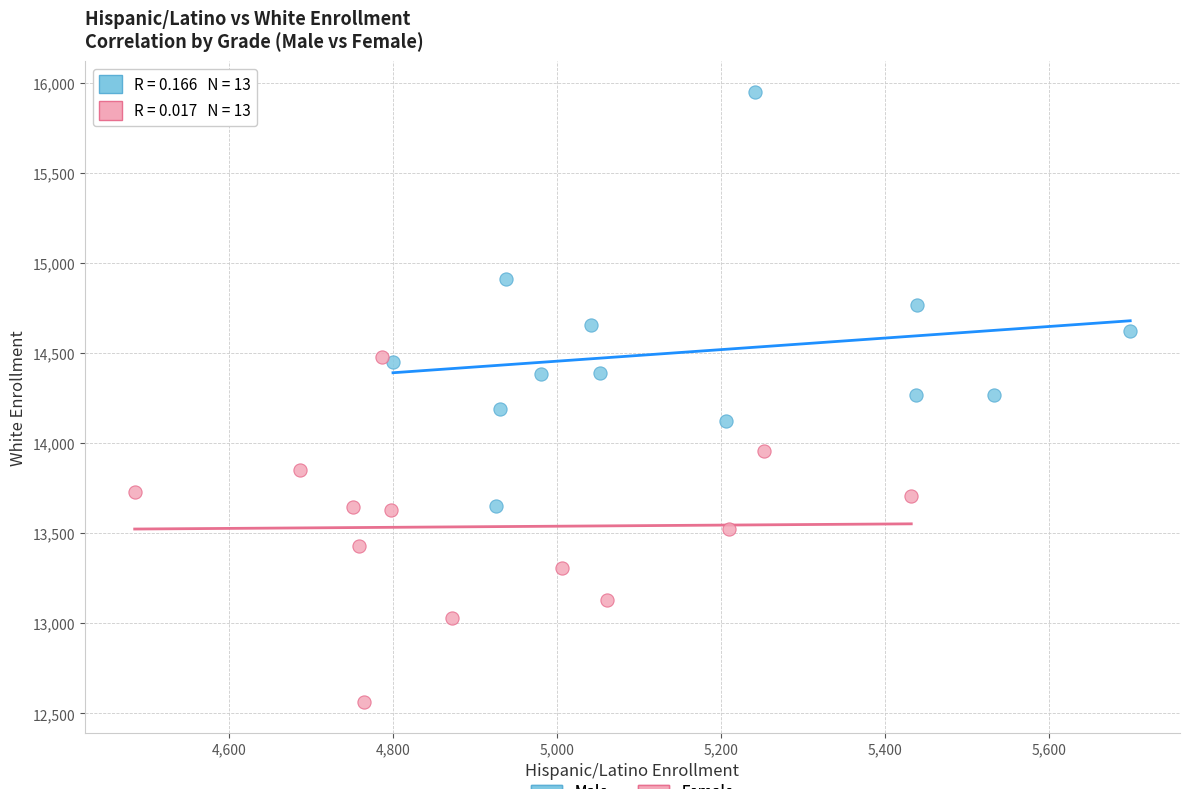

What are all the series names shown in the legend?

Male, Female